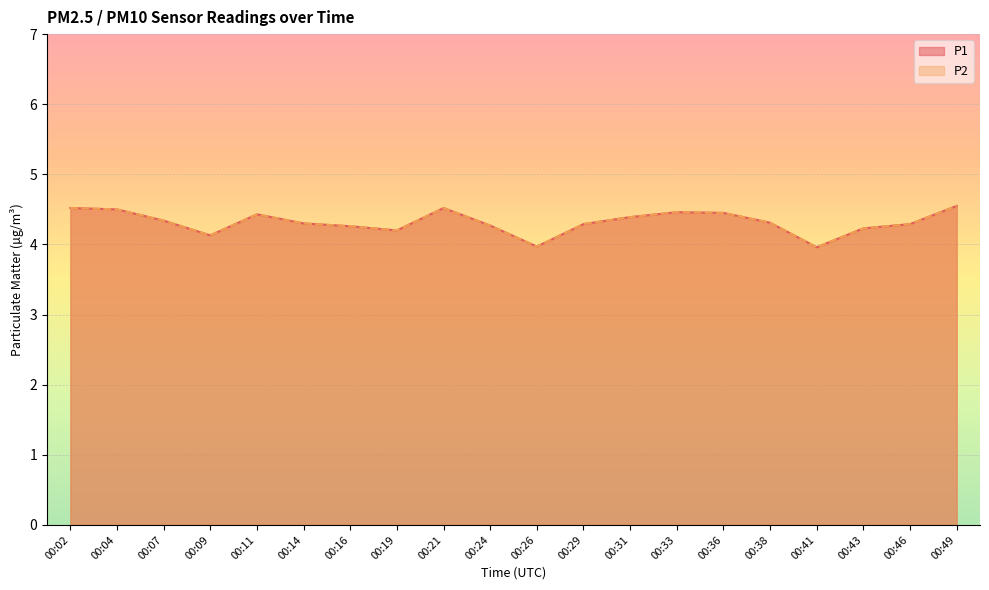

List the series in order of their peak value, lowest first.

P1, P2